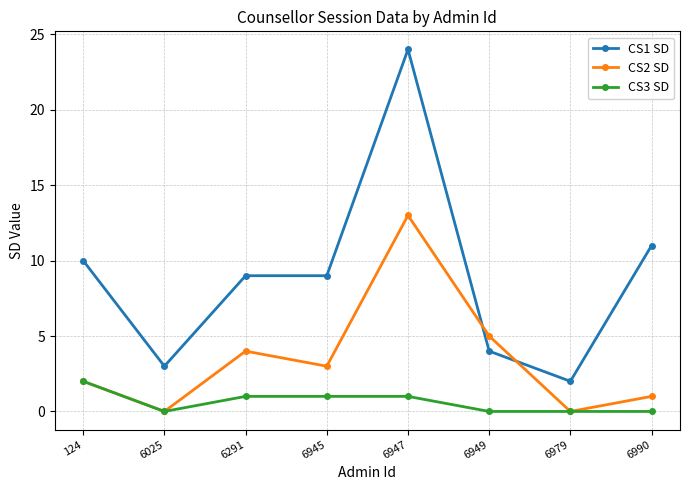

The value of CS1 SD at 6291 is 3. True or false?

False